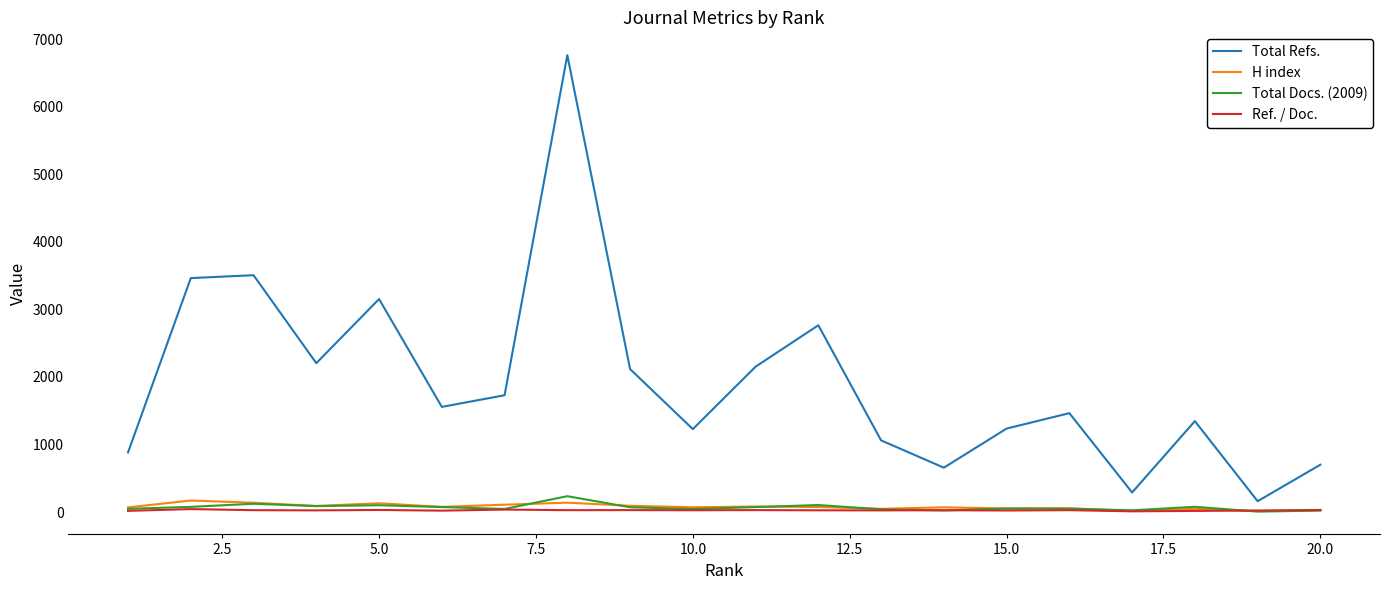

Which series has the largest range (max minus min)?

Total Refs.